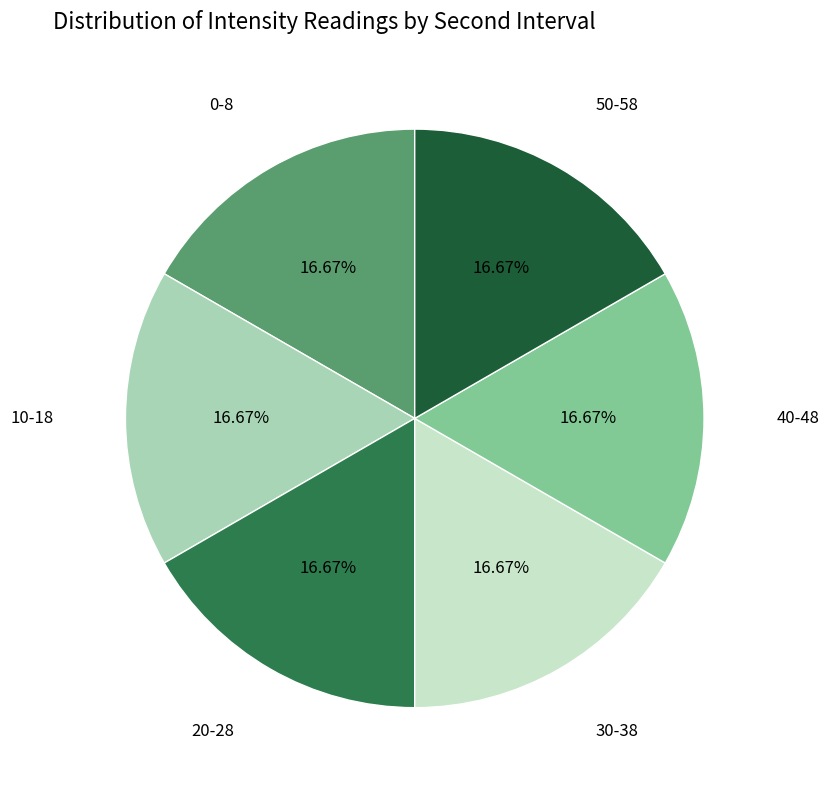

How many segments does this pie chart have?

6